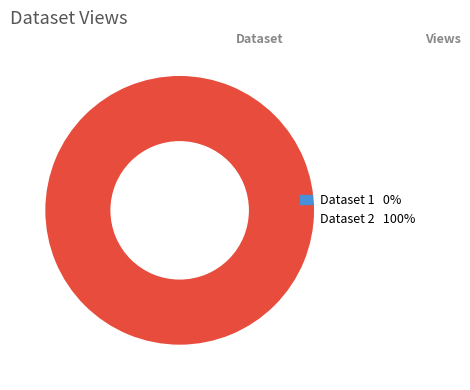

Is there any slice that represents more than half of the pie?

Yes